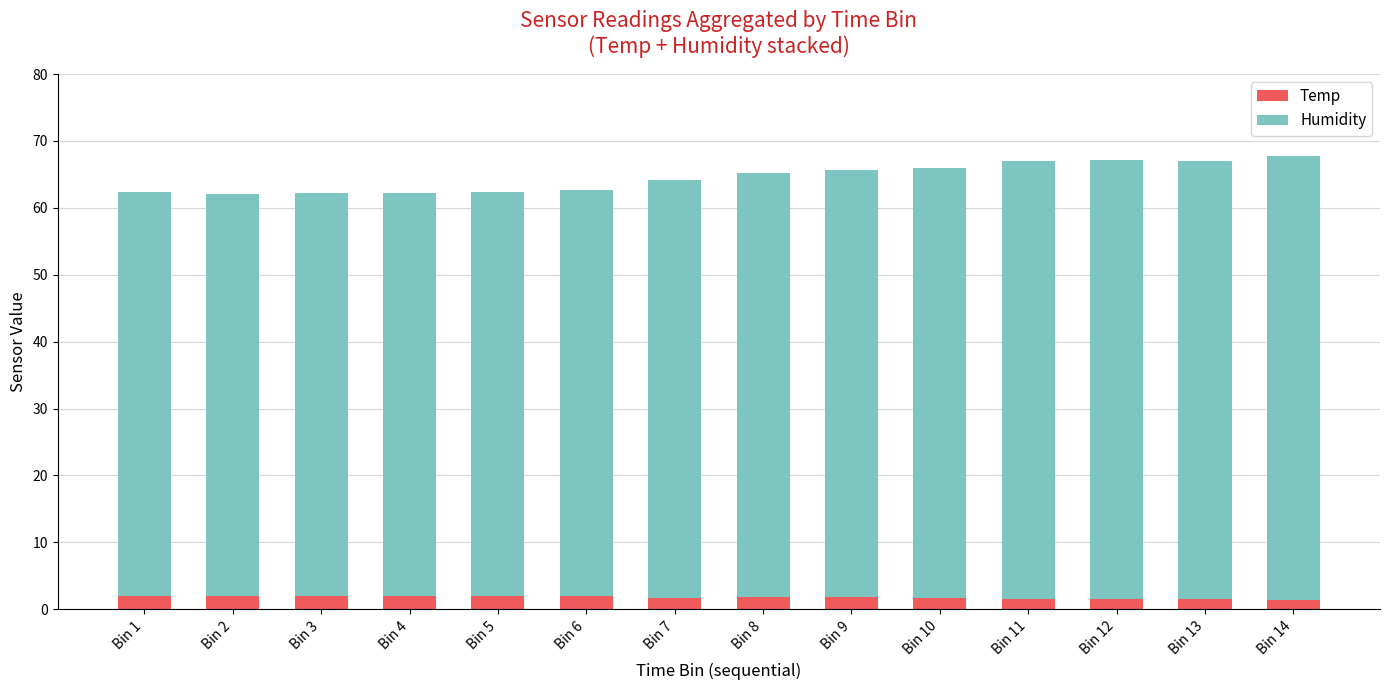

What is the value of the Temp bar at the 5th from the left?

2.0